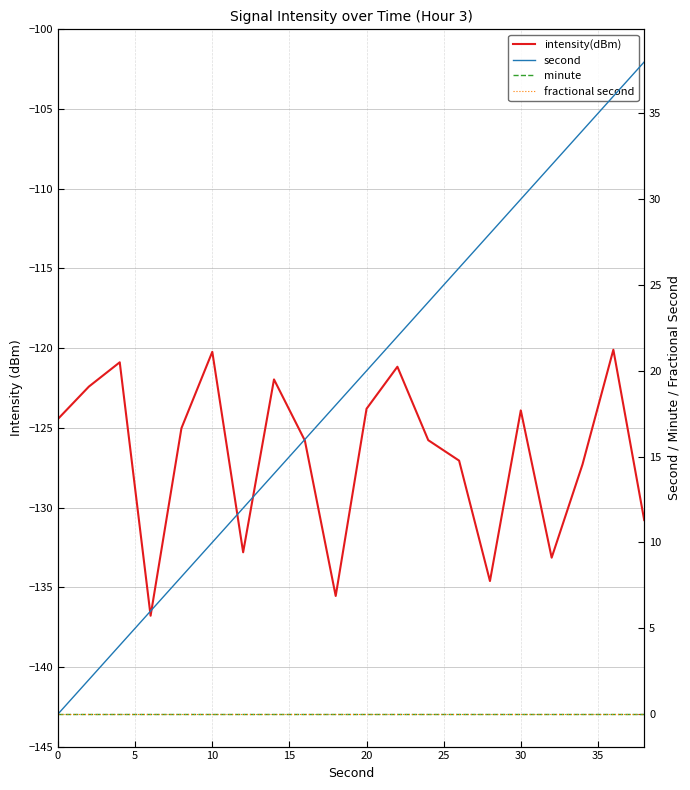

True or false: second and fractional second intersect in this chart.

False